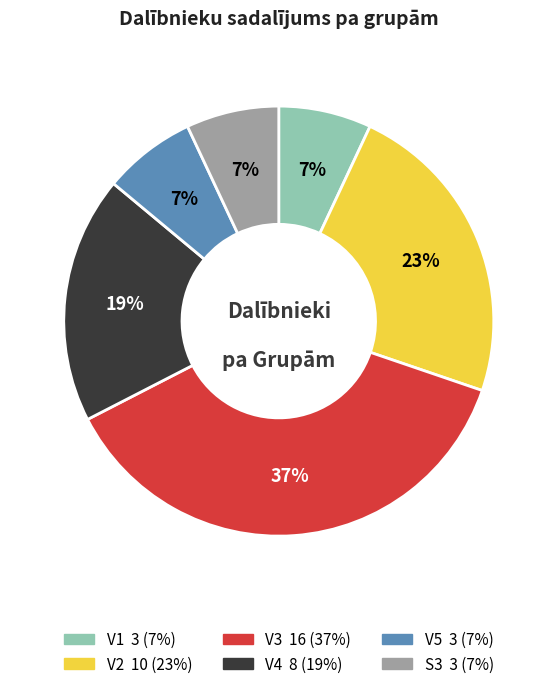

Is the sum of V2 and V5 greater than half?

No